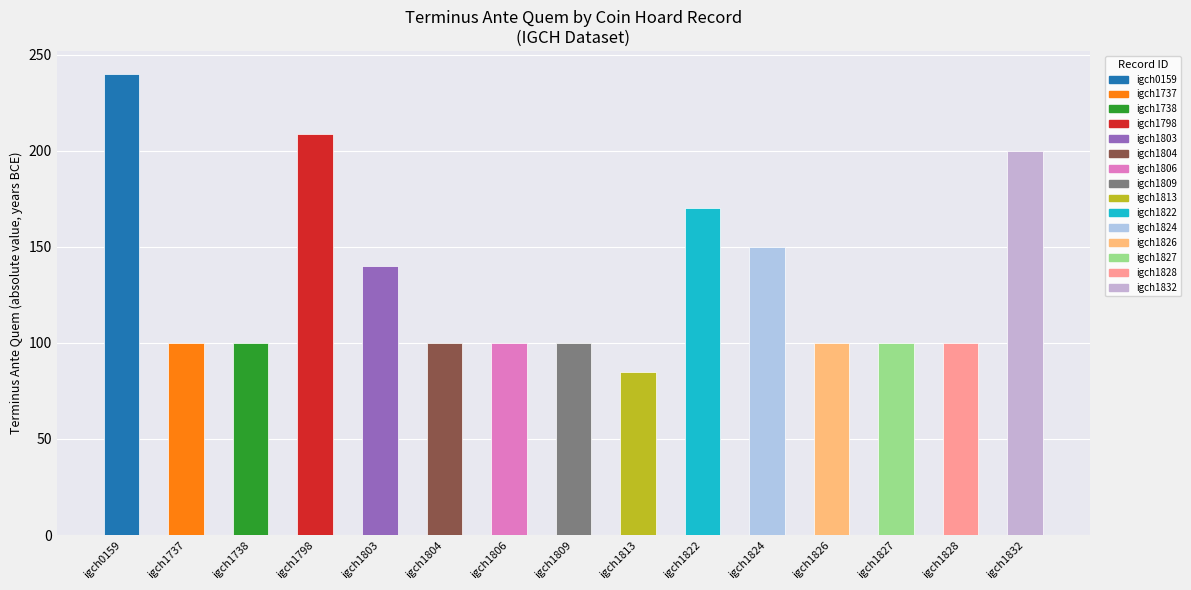

The value at igch1806 is 144. True or false?

False